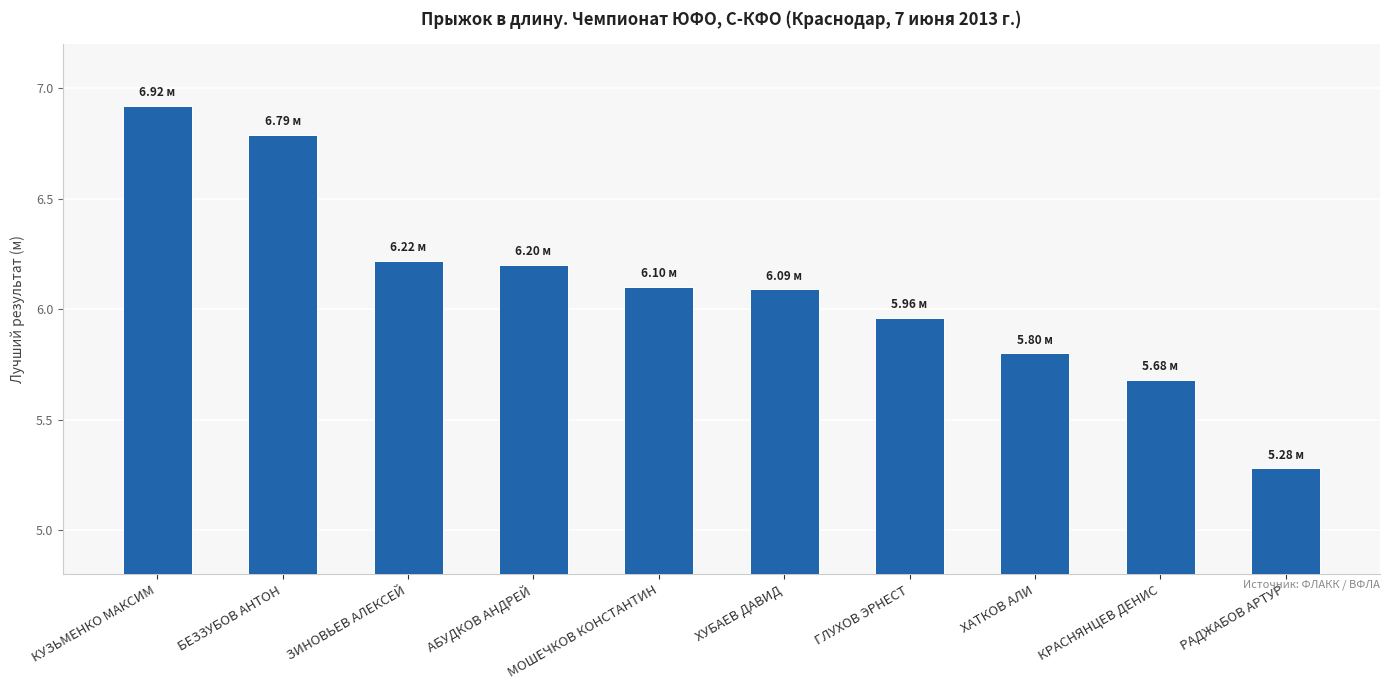

What is the change in value from ЗИНОВЬЕВ АЛЕКСЕЙ to МОШЕЧКОВ КОНСТАНТИН?

-0.1